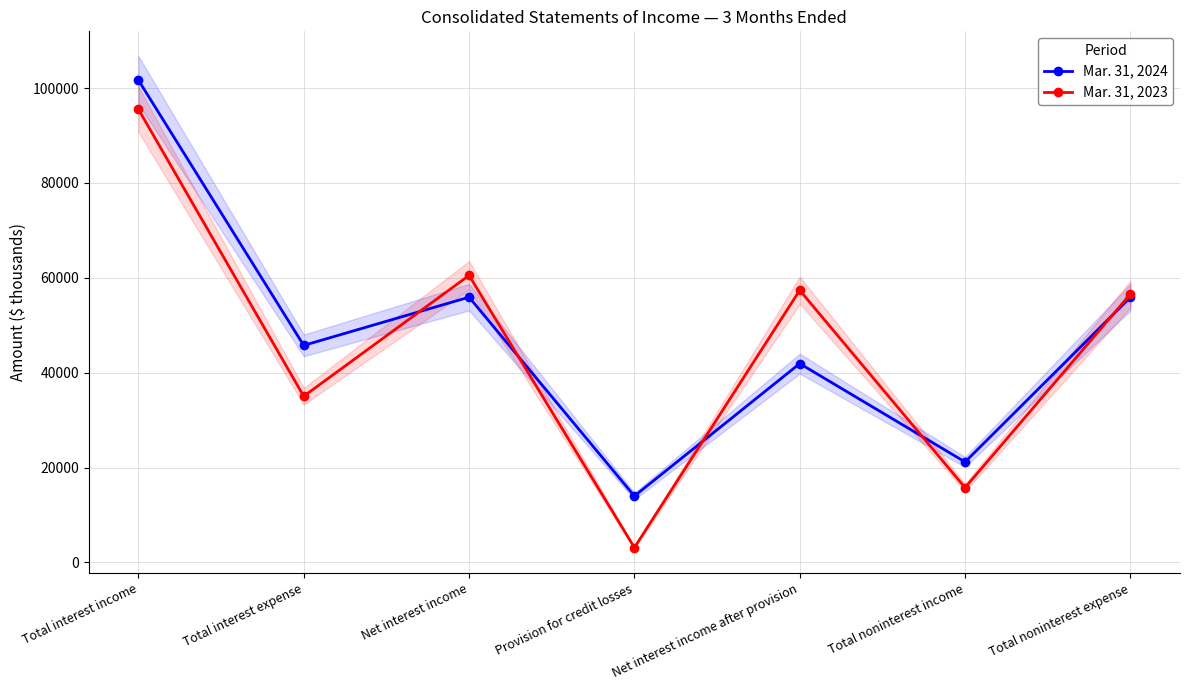

The Mar. 31, 2024 series shows 75659 at Total interest expense. True or false?

False